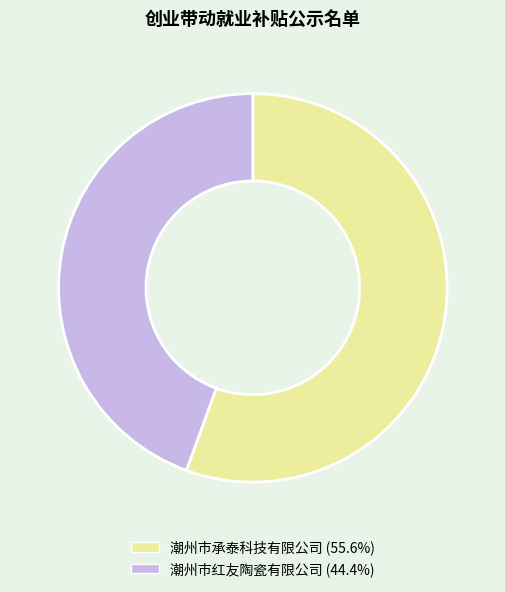

Which category has the smallest portion of the pie?

潮州市红友陶瓷有限公司